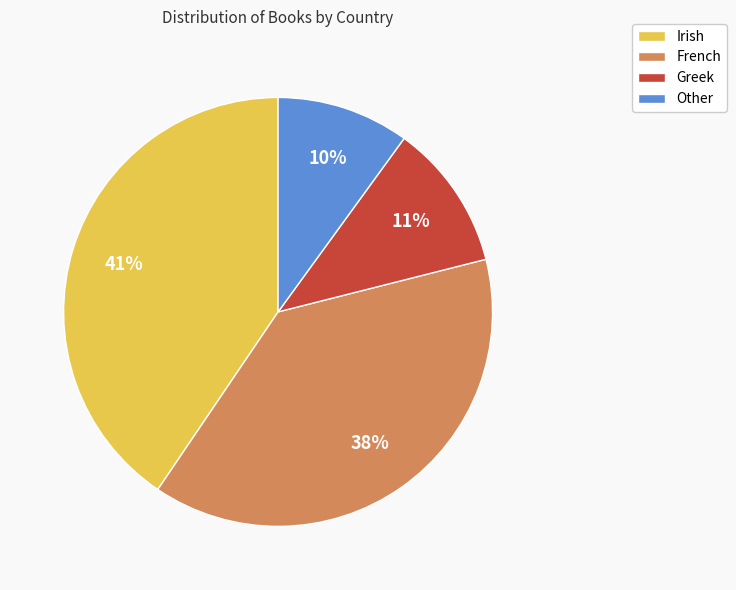

Between Other and French, which is larger?

French